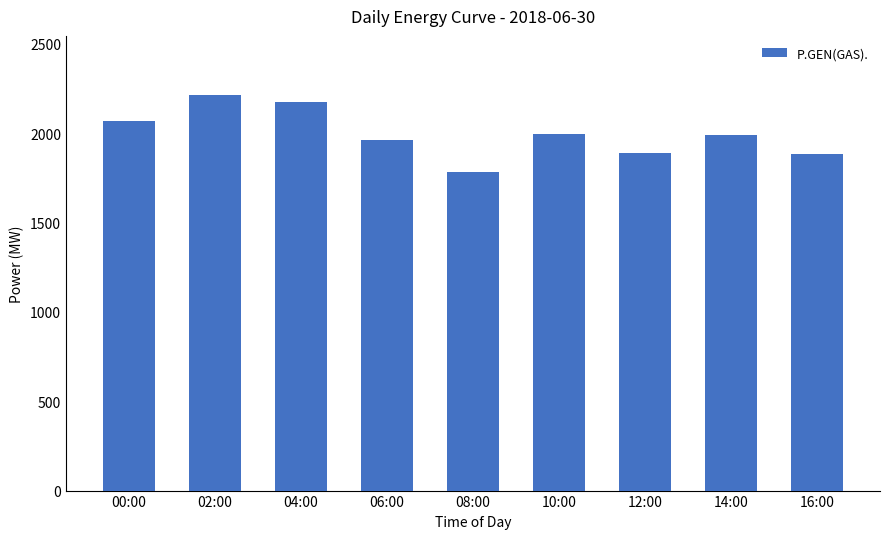

What is the difference between the maximum and second lowest values?

330